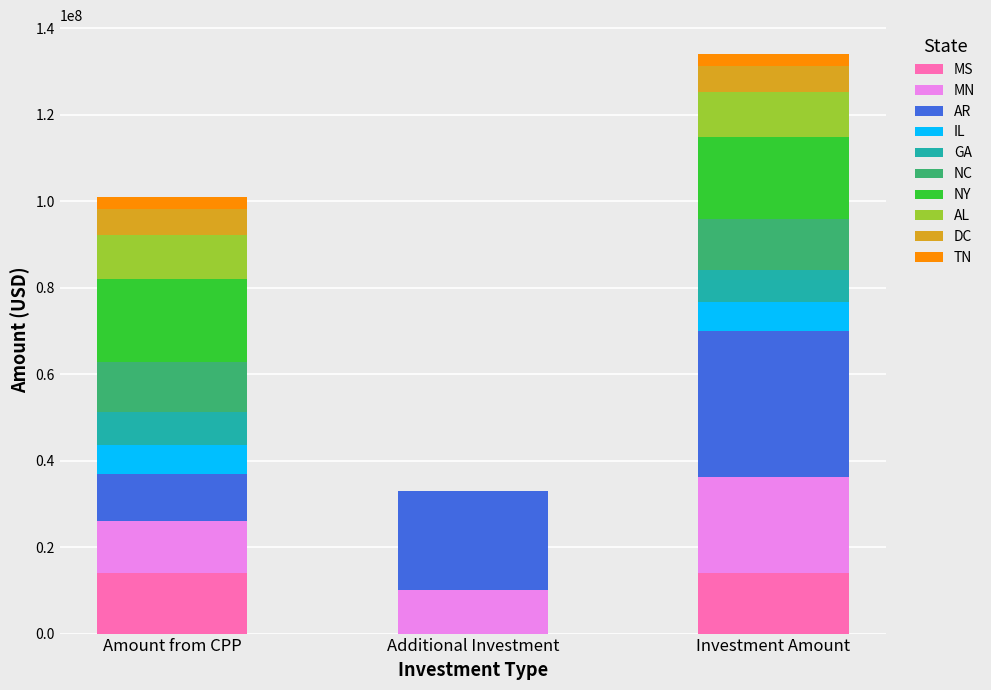

At which category is the sum across all series the highest?

Investment Amount